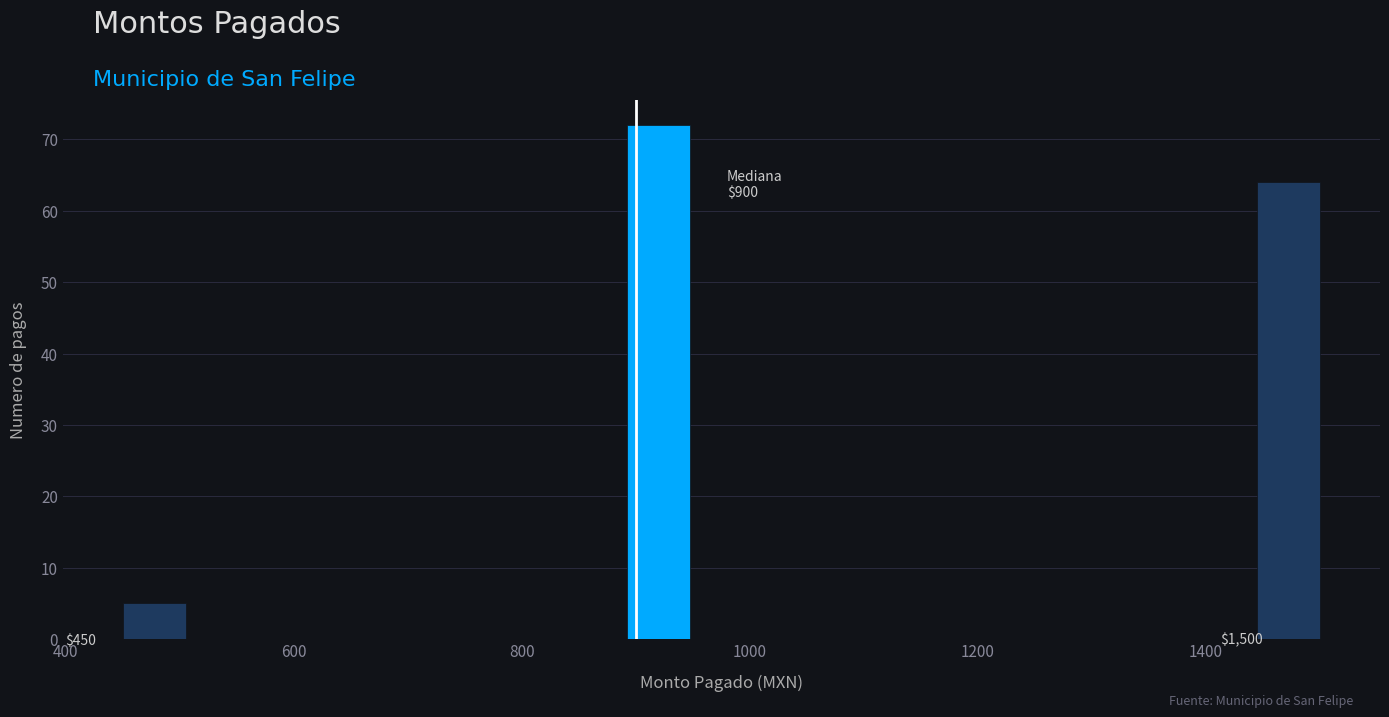

Read against the x-axis, roughly where is the centre of the tallest bar?

920